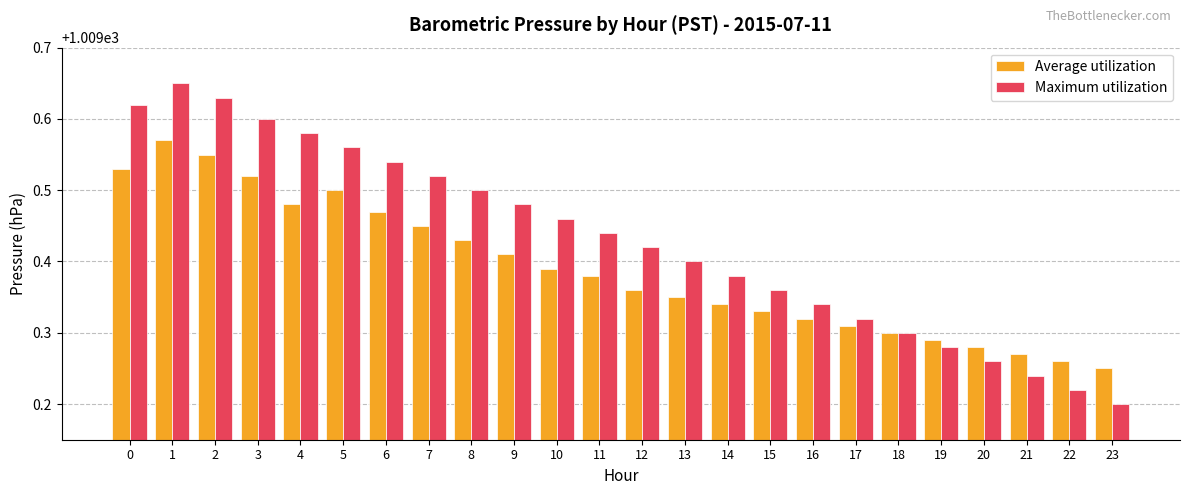

Which category has the lowest value across all series?

23